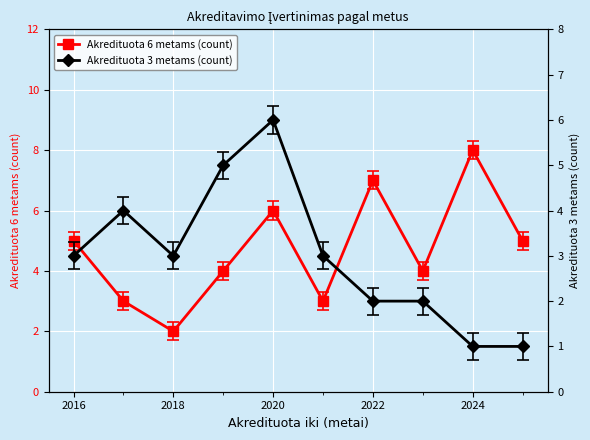

Is this an area chart (filled region under the line)?

No